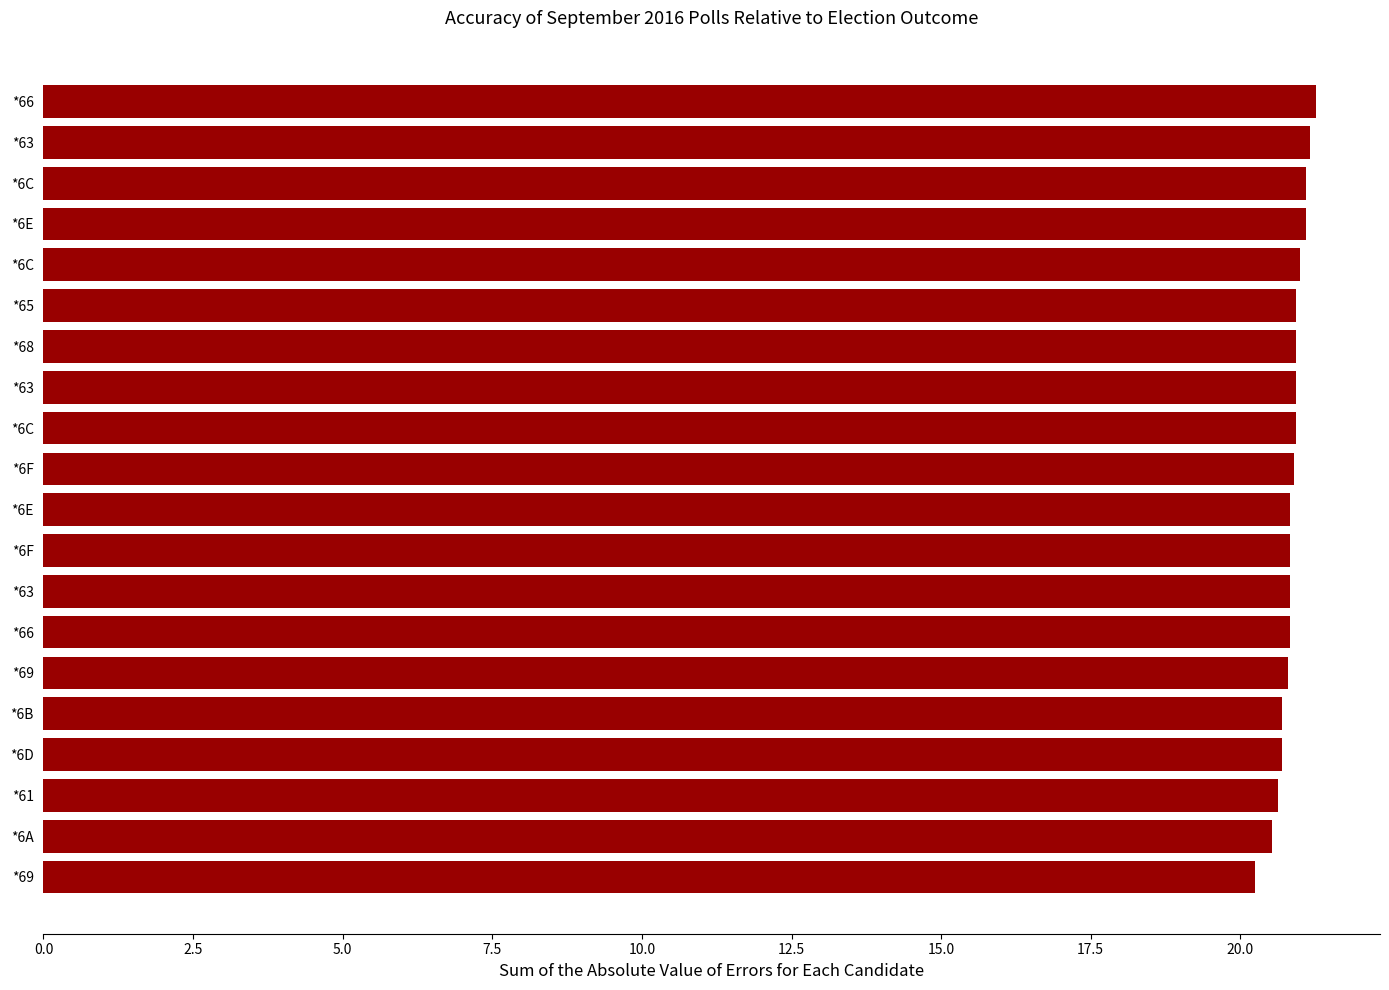

Are the bars horizontal?

Yes